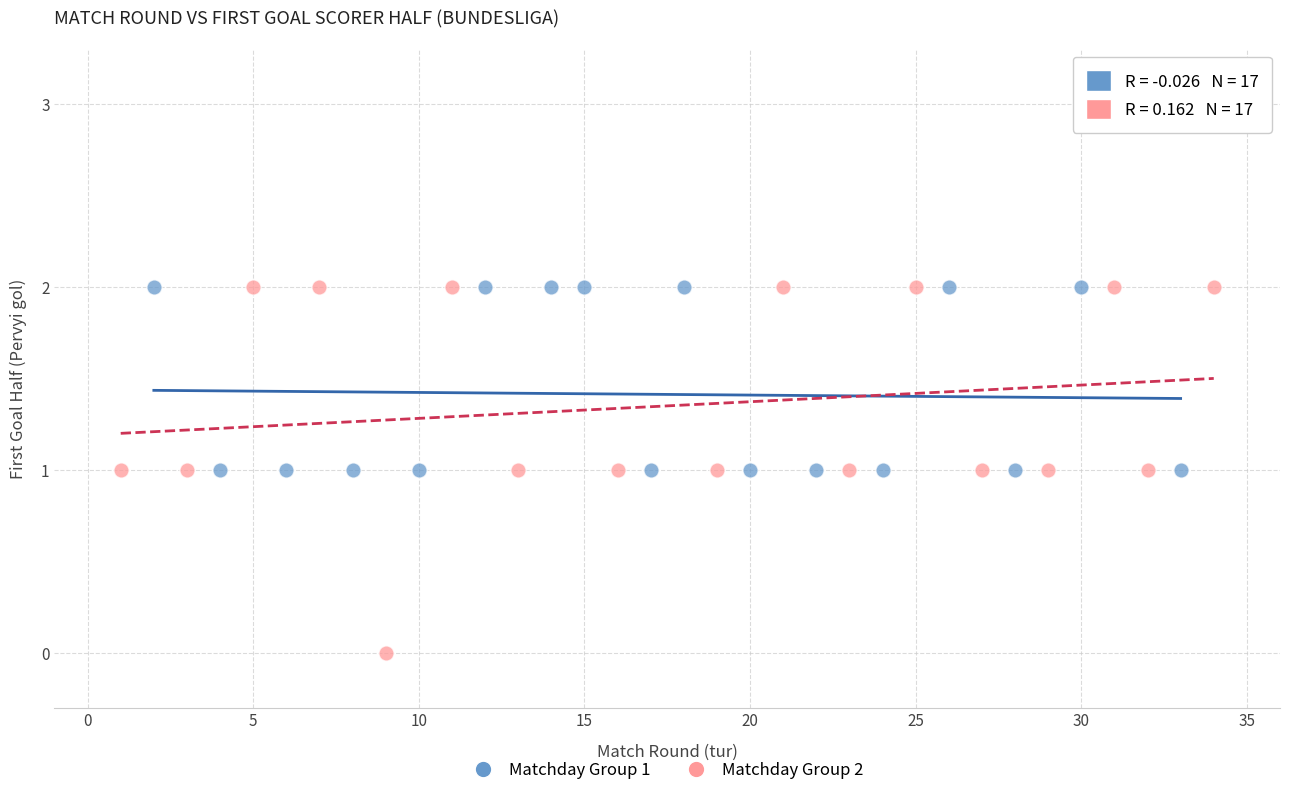

Which series has the widest spread of Y values?

Matchday Group 2